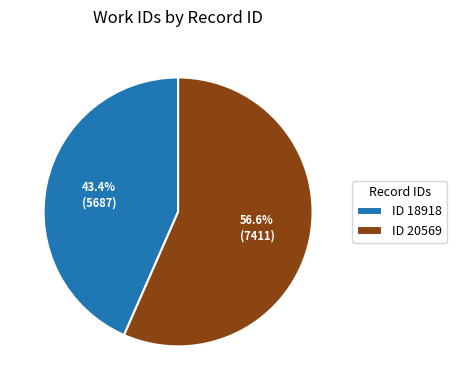

Approximately how many times larger is the value at ID 18918 compared to ID 20569?

0.8